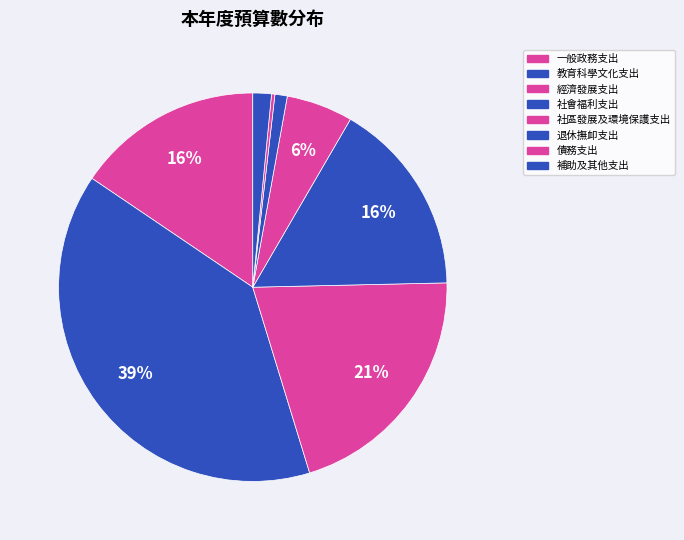

What is the largest slice in the pie chart?

教育科學文化支出